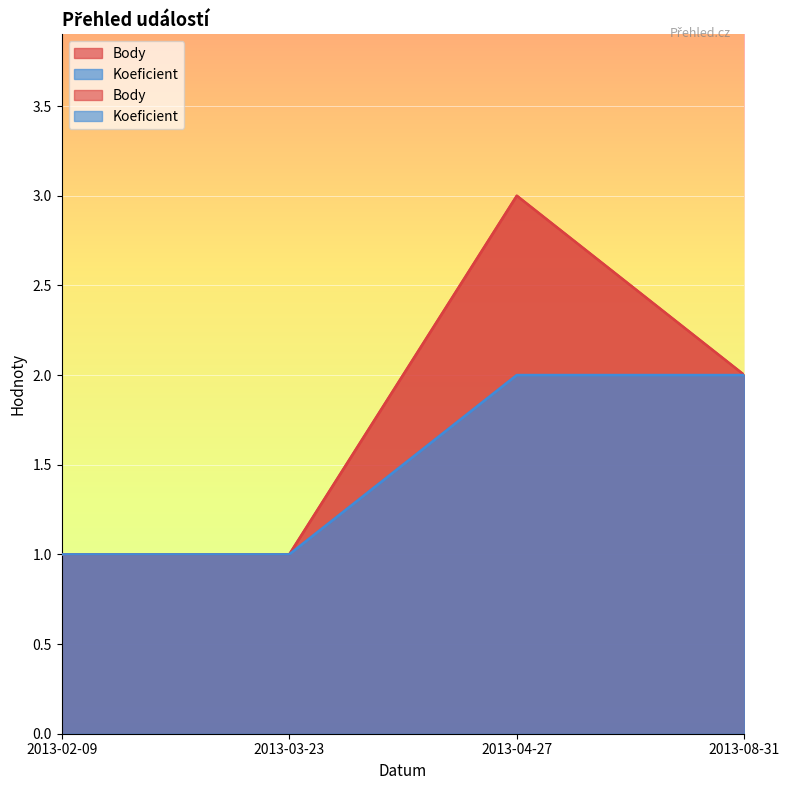

At which category does Body reach its first local peak?

2013-04-27